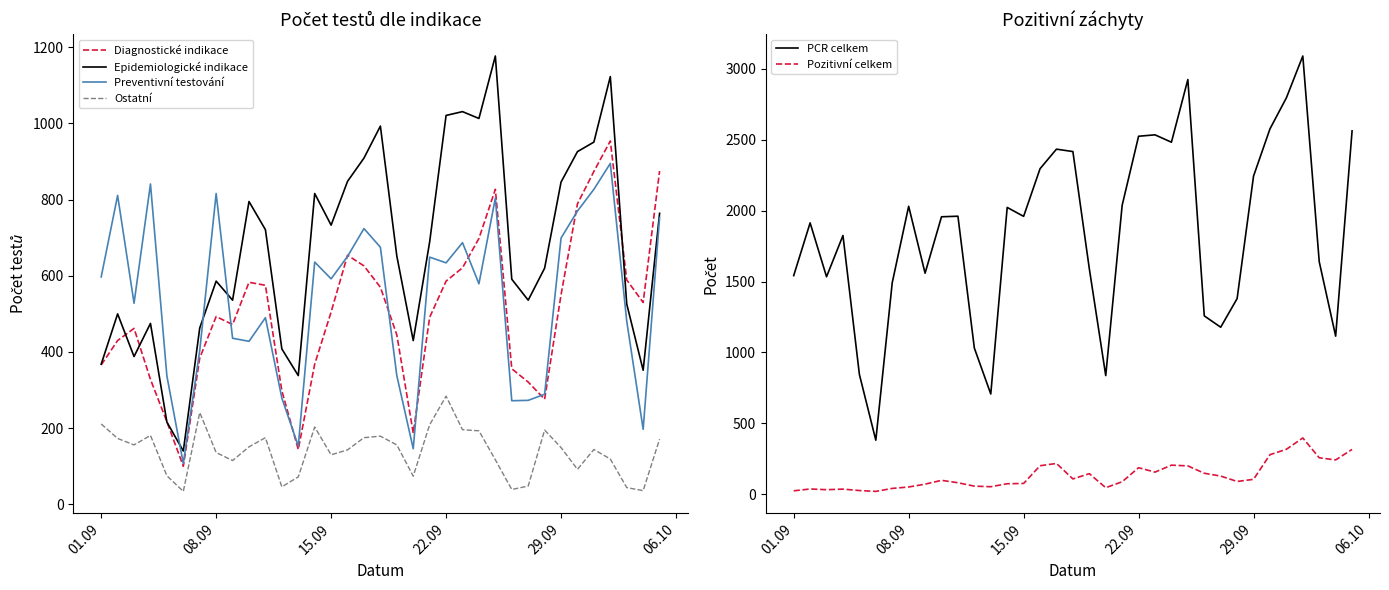

What is the value of the Diagnostické indikace point at the 21st from the left?

491